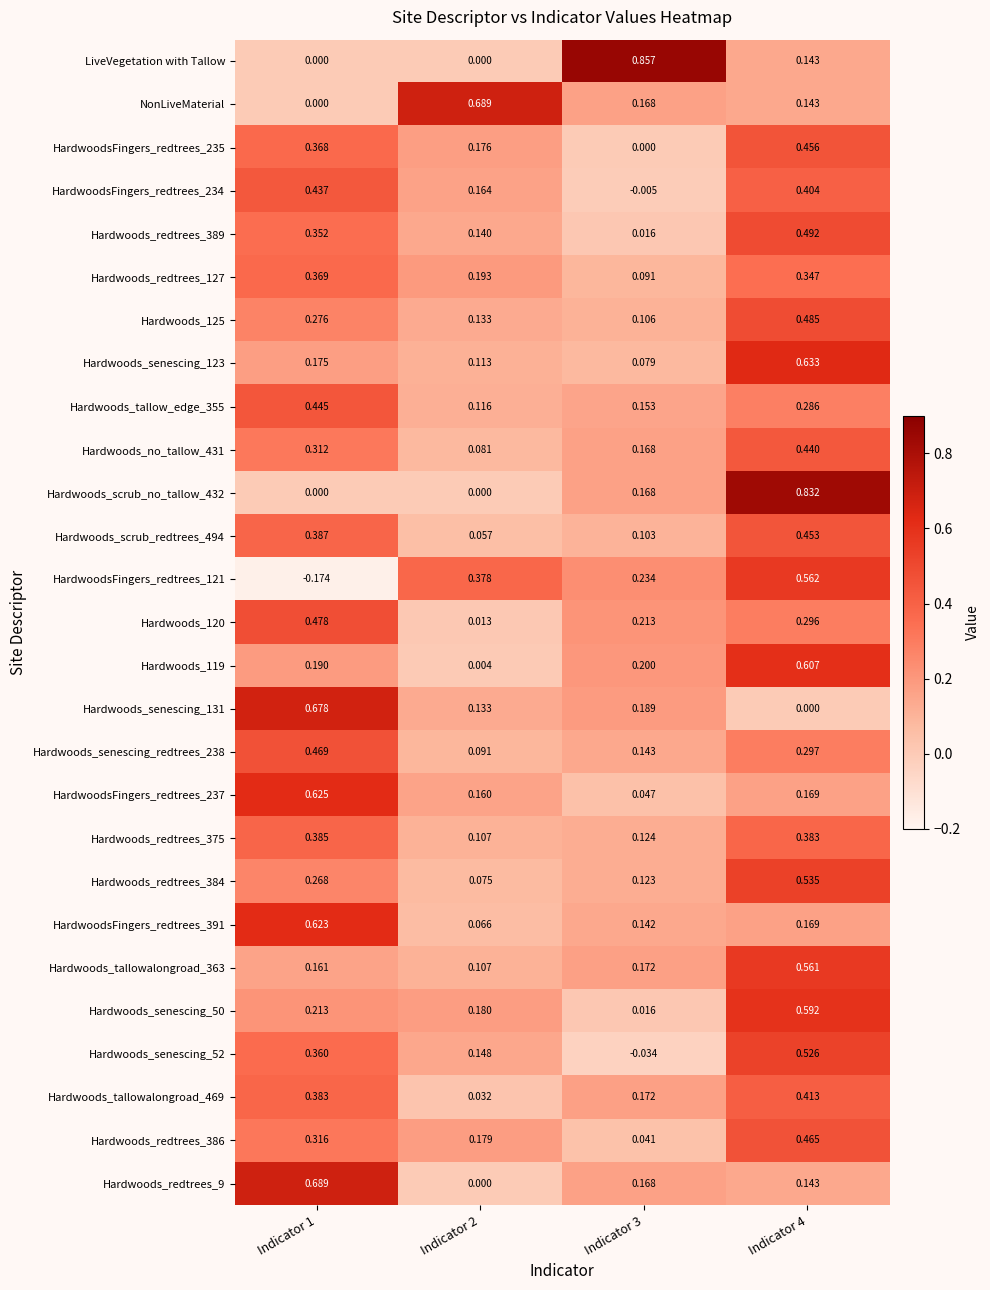

Reading left to right, what are all the values shown in this chart?

LiveVegetation with Tallow: Indicator 1=0.0	Indicator 2=0.0	Indicator 3=0.9	Indicator 4=0.1
NonLiveMaterial: Indicator 1=0.0	Indicator 2=0.7	Indicator 3=0.2	Indicator 4=0.1
HardwoodsFingers_redtrees_235: Indicator 1=0.4	Indicator 2=0.2	Indicator 3=0.0	Indicator 4=0.5
HardwoodsFingers_redtrees_234: Indicator 1=0.4	Indicator 2=0.2	Indicator 3=-0.0	Indicator 4=0.4
Hardwoods_redtrees_389: Indicator 1=0.4	Indicator 2=0.1	Indicator 3=0.0	Indicator 4=0.5
Hardwoods_redtrees_127: Indicator 1=0.4	Indicator 2=0.2	Indicator 3=0.1	Indicator 4=0.3
Hardwoods_125: Indicator 1=0.3	Indicator 2=0.1	Indicator 3=0.1	Indicator 4=0.5
Hardwoods_senescing_123: Indicator 1=0.2	Indicator 2=0.1	Indicator 3=0.1	Indicator 4=0.6
Hardwoods_tallow_edge_355: Indicator 1=0.4	Indicator 2=0.1	Indicator 3=0.2	Indicator 4=0.3
Hardwoods_no_tallow_431: Indicator 1=0.3	Indicator 2=0.1	Indicator 3=0.2	Indicator 4=0.4
Hardwoods_scrub_no_tallow_432: Indicator 1=0.0	Indicator 2=0.0	Indicator 3=0.2	Indicator 4=0.8
Hardwoods_scrub_redtrees_494: Indicator 1=0.4	Indicator 2=0.1	Indicator 3=0.1	Indicator 4=0.5
HardwoodsFingers_redtrees_121: Indicator 1=-0.2	Indicator 2=0.4	Indicator 3=0.2	Indicator 4=0.6
Hardwoods_120: Indicator 1=0.5	Indicator 2=0.0	Indicator 3=0.2	Indicator 4=0.3
Hardwoods_119: Indicator 1=0.2	Indicator 2=0.0	Indicator 3=0.2	Indicator 4=0.6
Hardwoods_senescing_131: Indicator 1=0.7	Indicator 2=0.1	Indicator 3=0.2	Indicator 4=0.0
Hardwoods_senescing_redtrees_238: Indicator 1=0.5	Indicator 2=0.1	Indicator 3=0.1	Indicator 4=0.3
HardwoodsFingers_redtrees_237: Indicator 1=0.6	Indicator 2=0.2	Indicator 3=0.0	Indicator 4=0.2
Hardwoods_redtrees_375: Indicator 1=0.4	Indicator 2=0.1	Indicator 3=0.1	Indicator 4=0.4
Hardwoods_redtrees_384: Indicator 1=0.3	Indicator 2=0.1	Indicator 3=0.1	Indicator 4=0.5
HardwoodsFingers_redtrees_391: Indicator 1=0.6	Indicator 2=0.1	Indicator 3=0.1	Indicator 4=0.2
Hardwoods_tallowalongroad_363: Indicator 1=0.2	Indicator 2=0.1	Indicator 3=0.2	Indicator 4=0.6
Hardwoods_senescing_50: Indicator 1=0.2	Indicator 2=0.2	Indicator 3=0.0	Indicator 4=0.6
Hardwoods_senescing_52: Indicator 1=0.4	Indicator 2=0.1	Indicator 3=-0.0	Indicator 4=0.5
Hardwoods_tallowalongroad_469: Indicator 1=0.4	Indicator 2=0.0	Indicator 3=0.2	Indicator 4=0.4
Hardwoods_redtrees_386: Indicator 1=0.3	Indicator 2=0.2	Indicator 3=0.0	Indicator 4=0.5
Hardwoods_redtrees_9: Indicator 1=0.7	Indicator 2=0.0	Indicator 3=0.2	Indicator 4=0.1